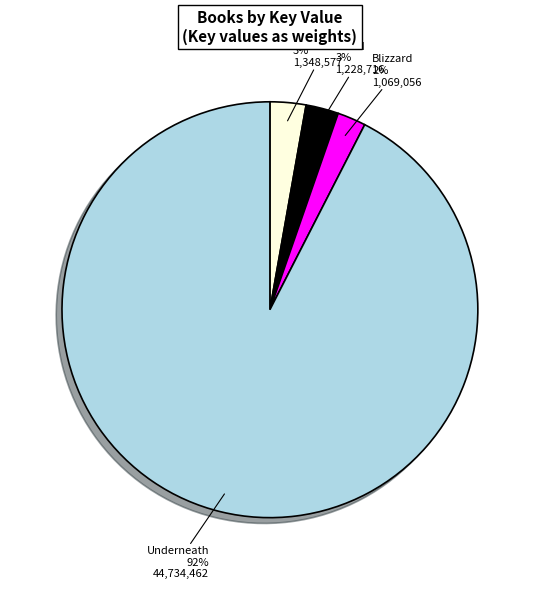

To the nearest percent, what is the average slice percentage?

25%